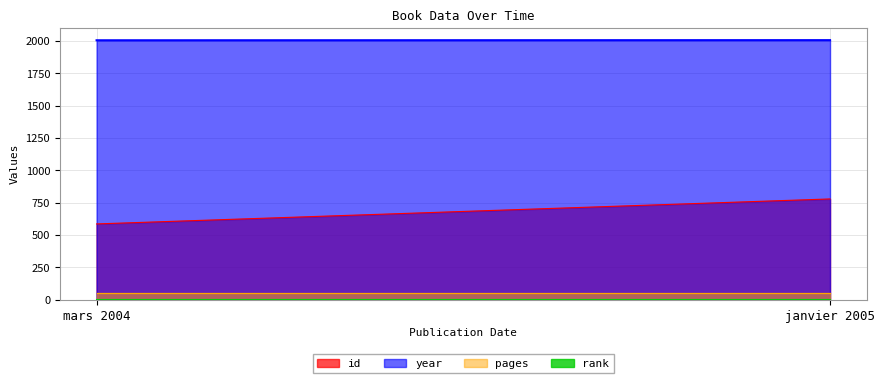

What is the value of the id point at the 1st from the left?

585